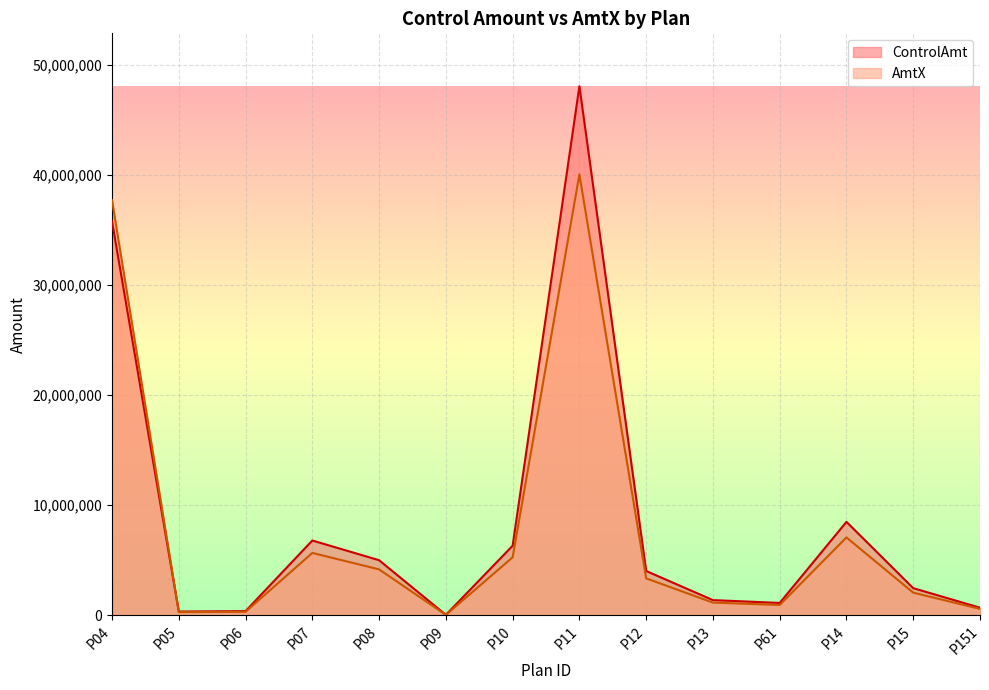

Rank the series at P15 from highest to lowest value.

ControlAmt, AmtX